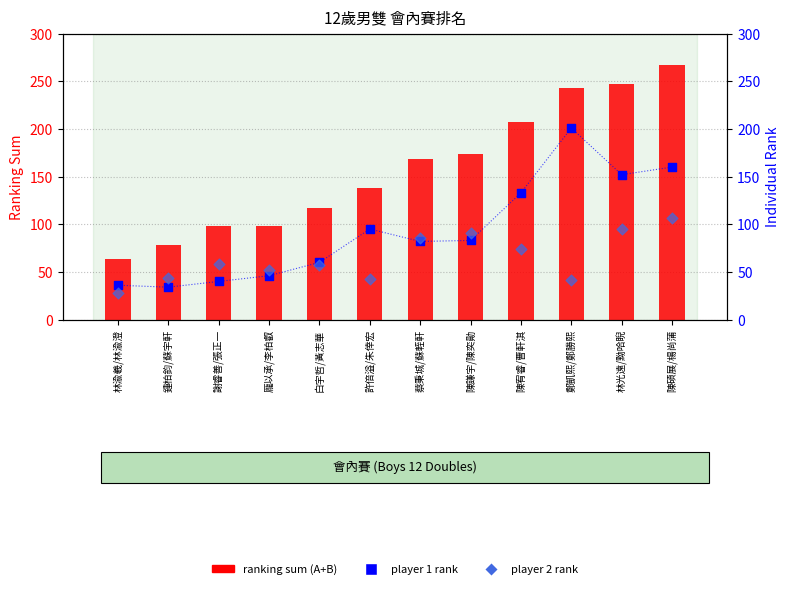

At how many categories does at least one series exceed 47?

12